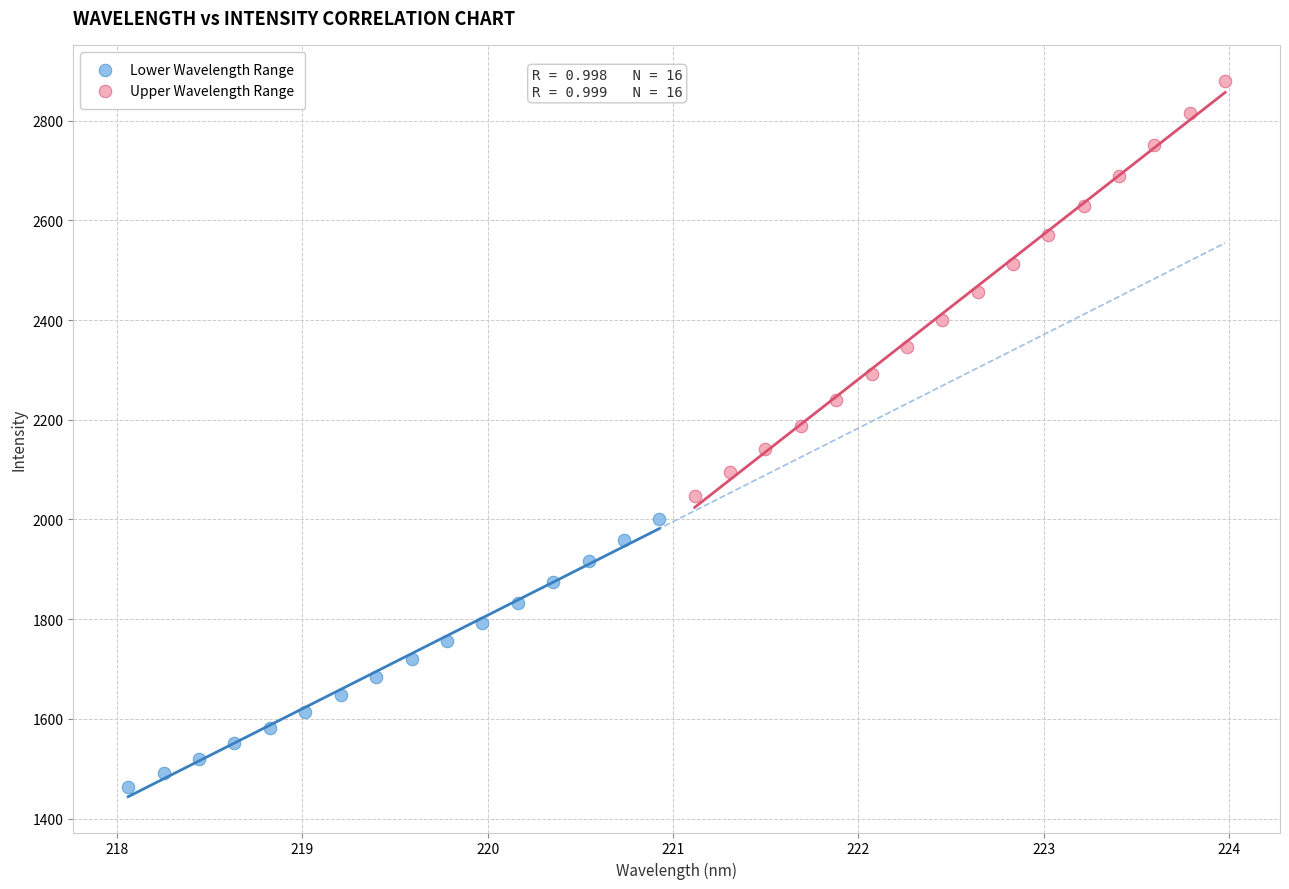

Which series reaches the minimum Y coordinate?

Lower Wavelength Range